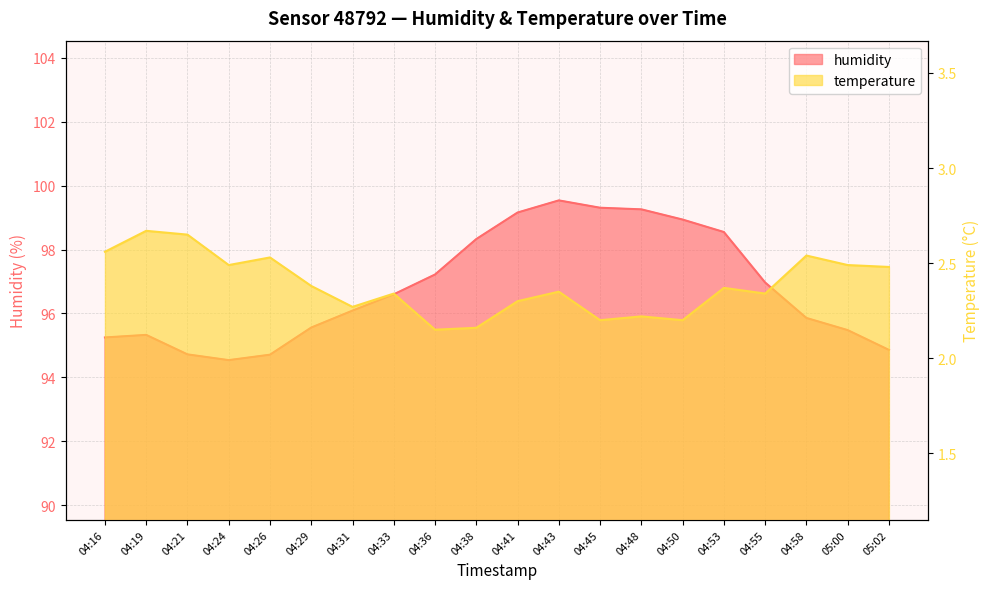

Which label corresponds to the smallest value in the chart?

04:36